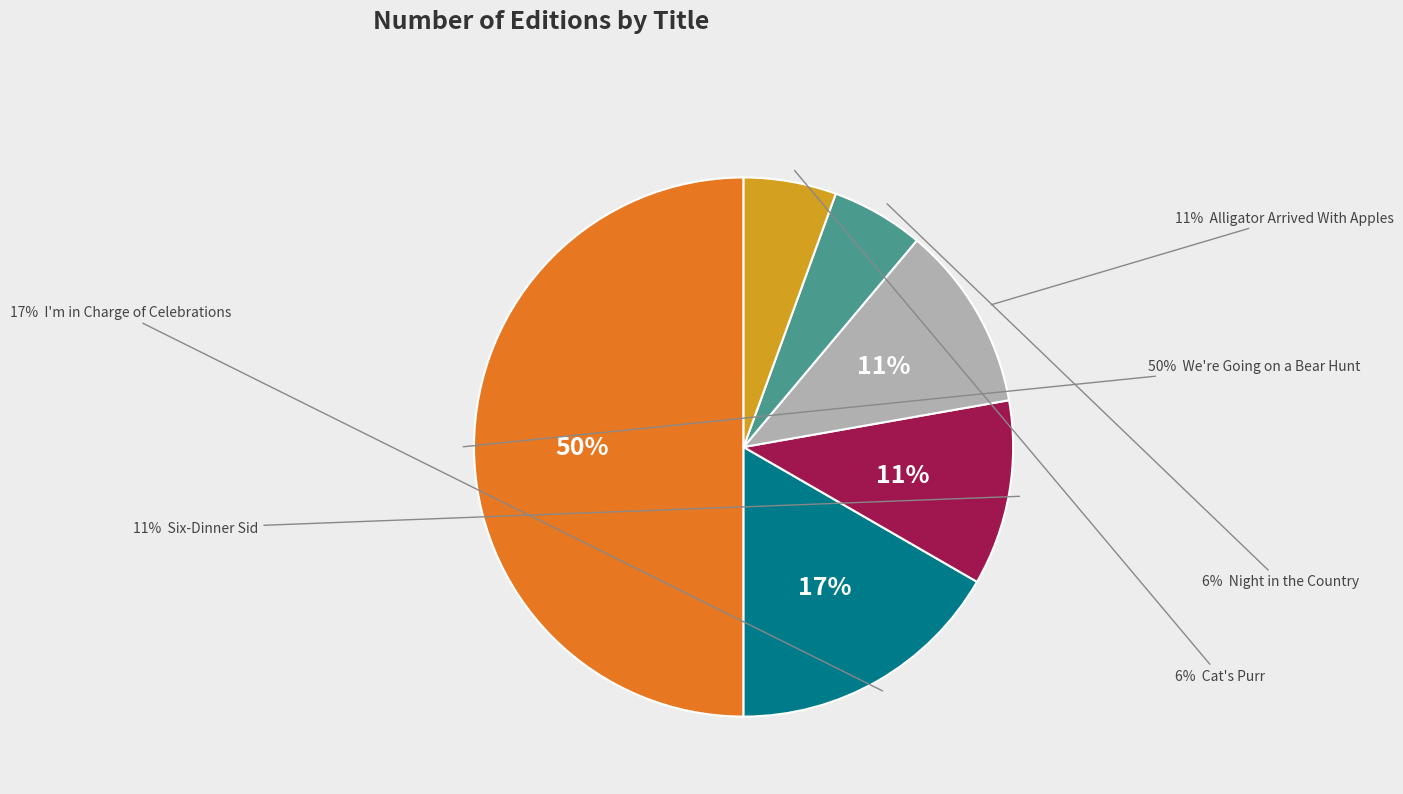

What percentage is the Night in the Country slice, to the nearest percent?

6%